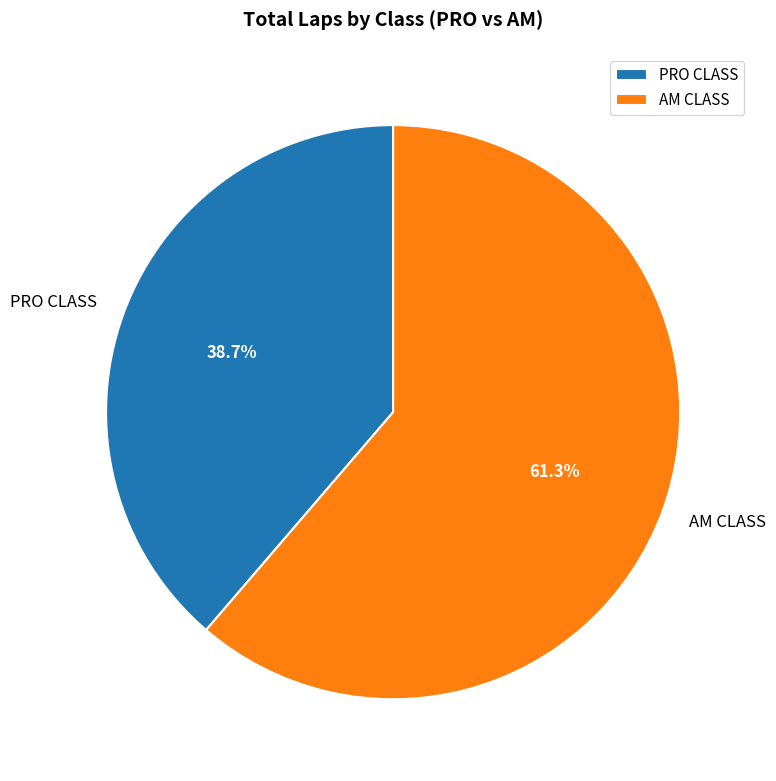

Combined, what portion of the pie is PRO CLASS and AM CLASS?

100.0%